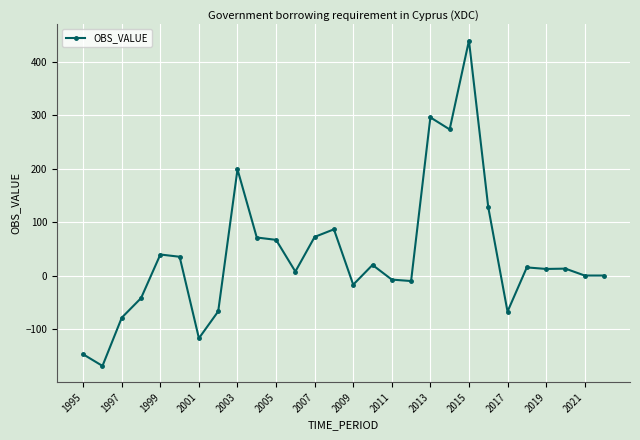

True or false: the data has more than 1 interior local peaks.

True